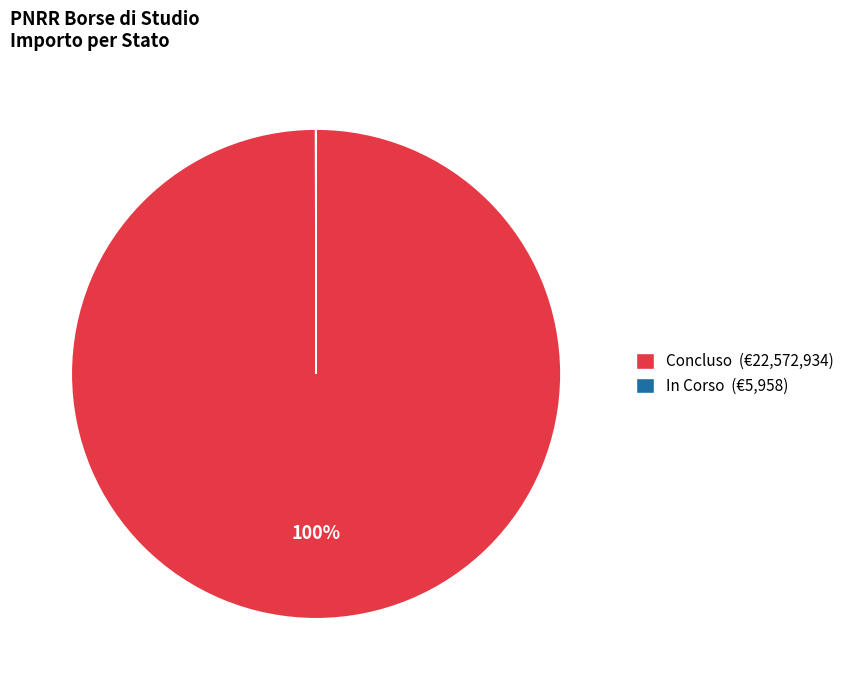

Is it true that Concluso (€22,572,934) is 100% of the pie?

True